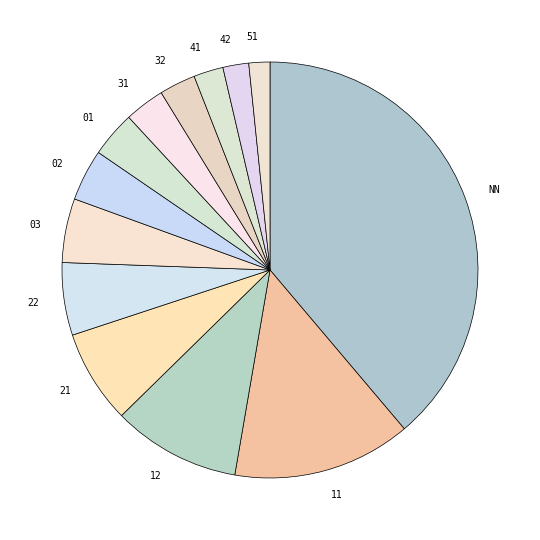

Does any single category account for the majority?

No